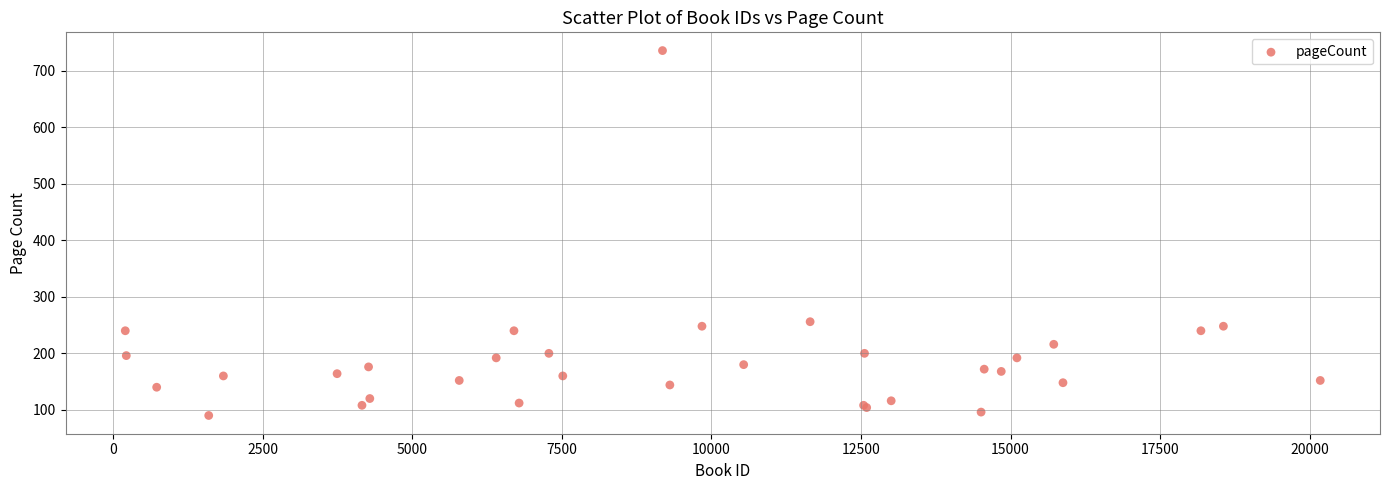

What Y value in the scatter plot is closest to 413?

256